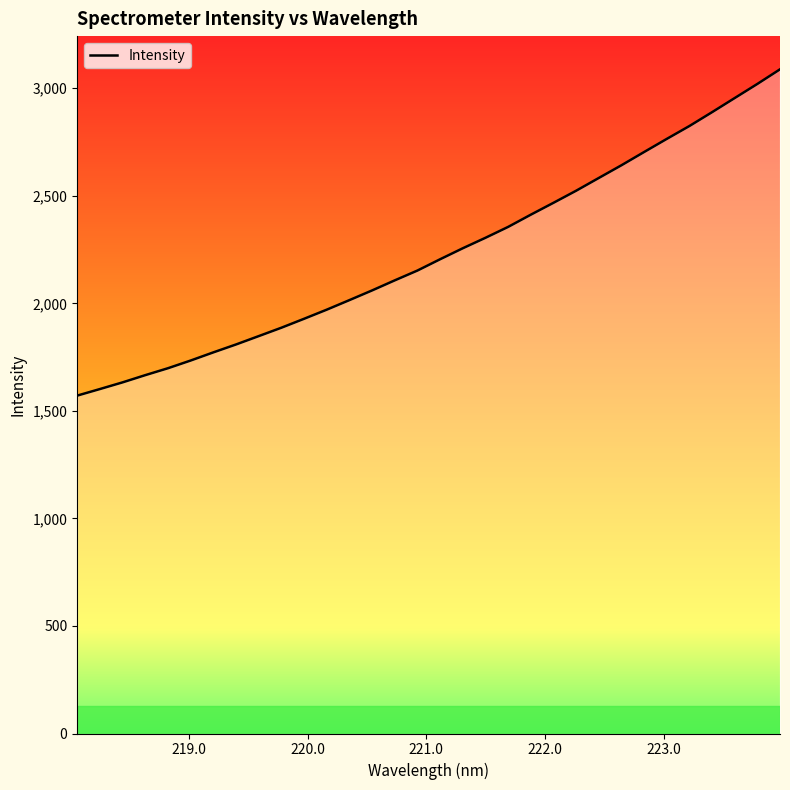

What is the smallest value displayed?

1570.9